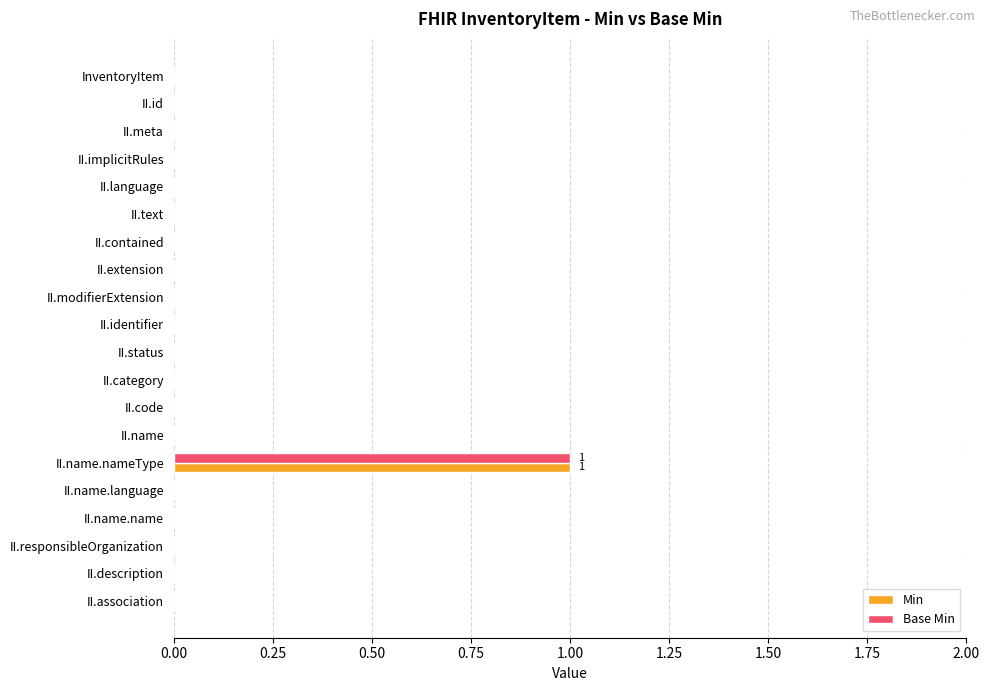

Is it true that Base Min equals 0 at II.name.name?

True